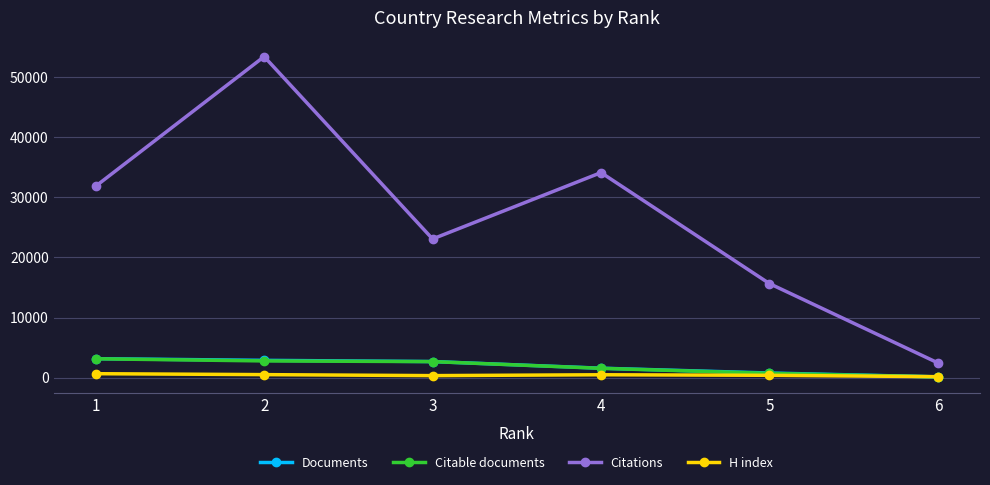

How many lines are shown in the chart?

4